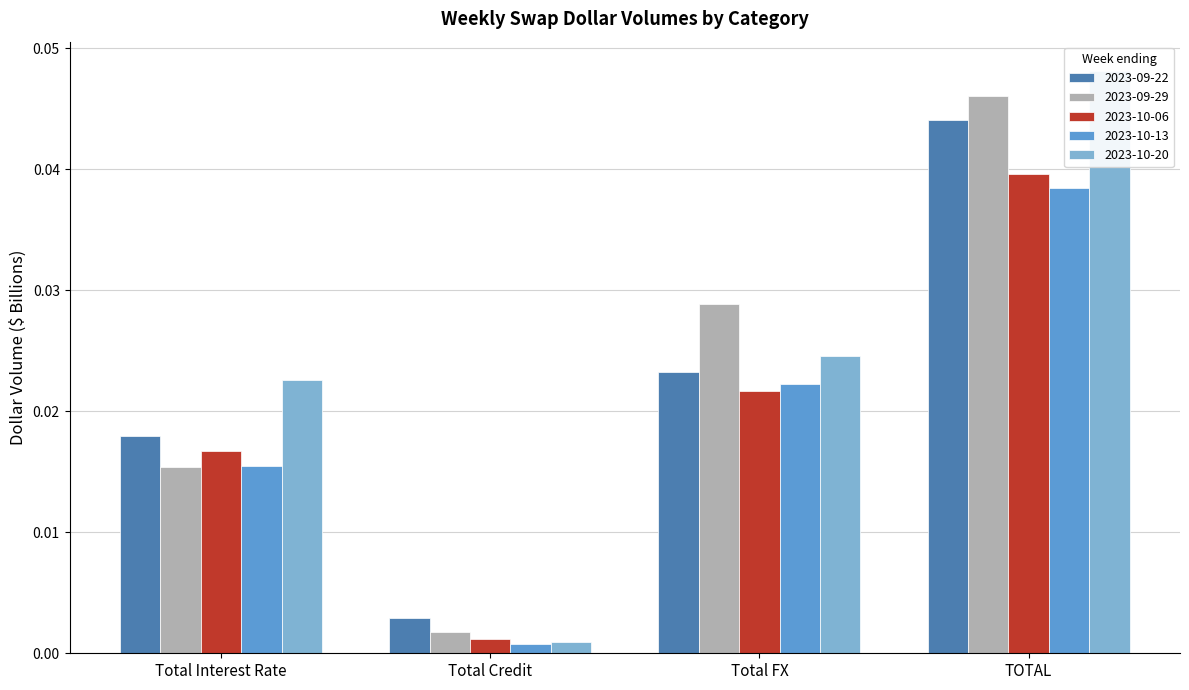

The value of 2023-10-13 at Total FX is 0.0. True or false?

True